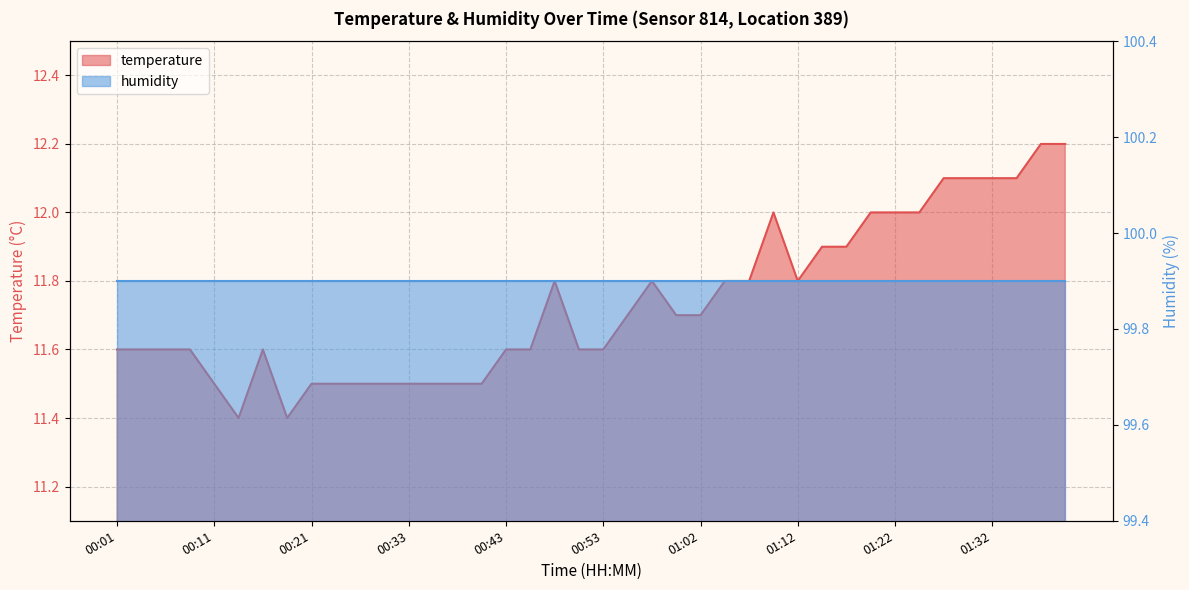

What is the difference between the maximum and minimum values?

0.8